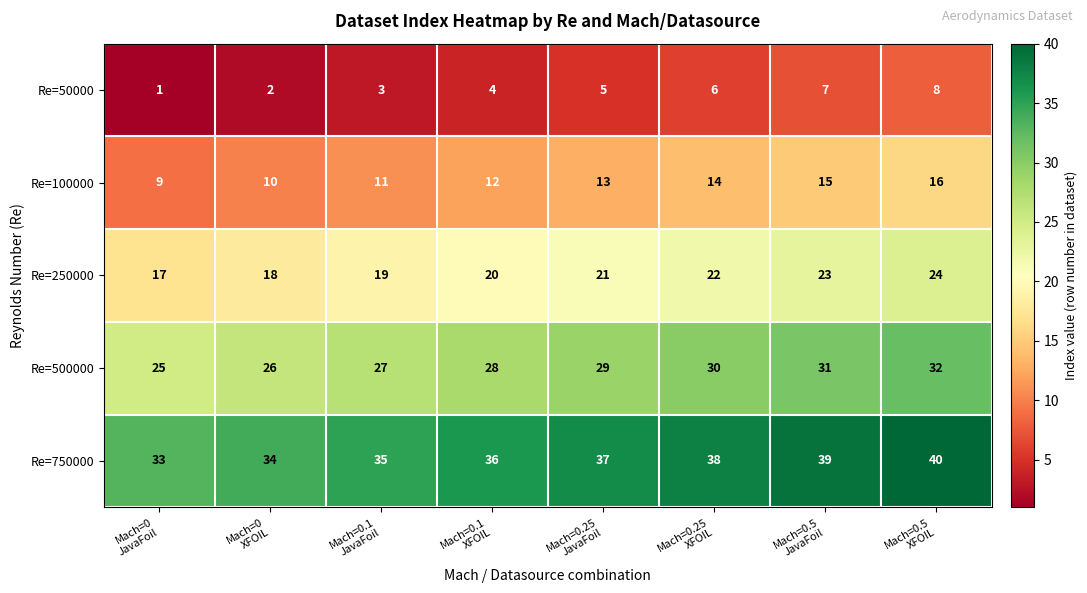

How many Re=100000 values are between 11 and 15?

5